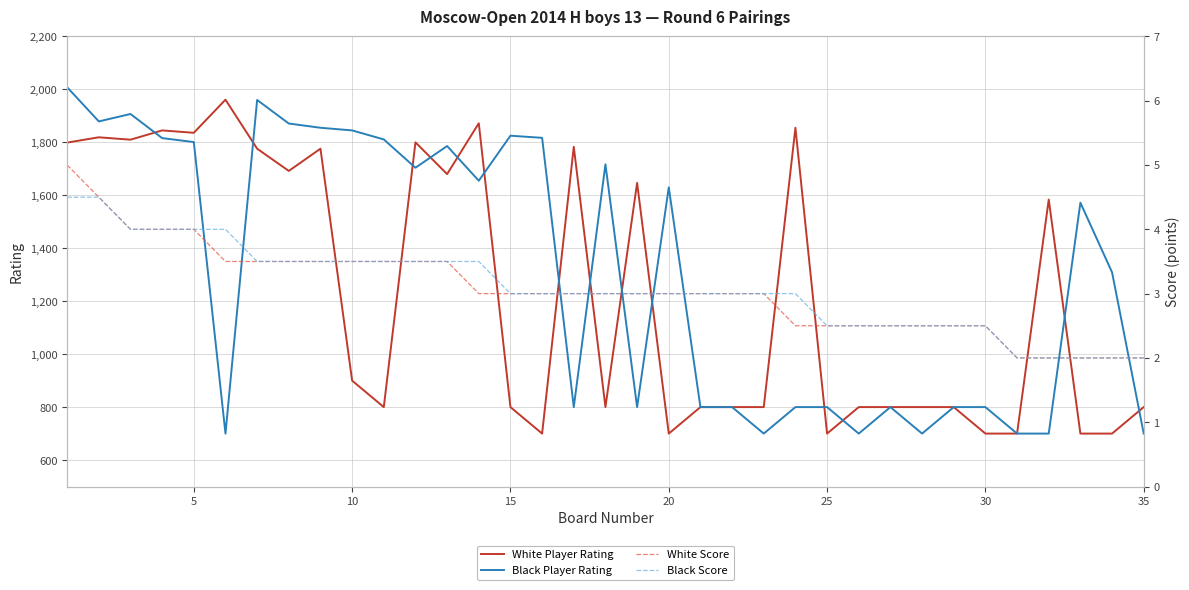

How many data points in White Player Rating are above 800?

17